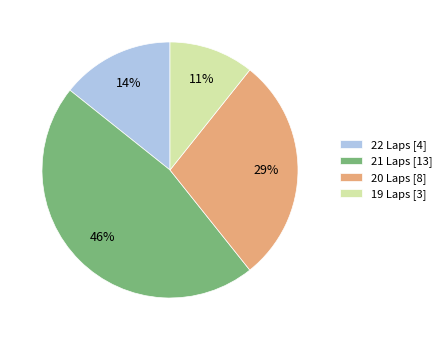

The 22 Laps slice represents 24% of the pie. True or false?

False